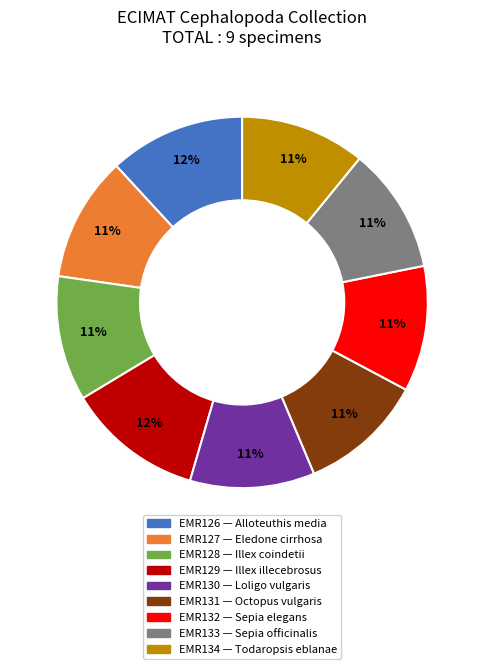

Approximately how many times larger is the value at EMR127 compared to EMR134?

1.0